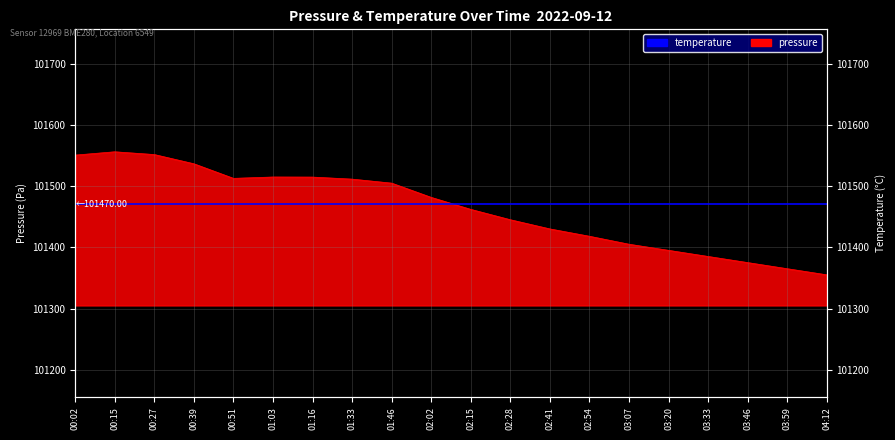

Reading left to right, what are all the values shown in this chart?

101550.6	101556.0	101551.5	101536.4	101512.6	101514.8	101514.7	101511.3	101504.8	101481.5	101461.9	101445.0	101430.0	101418.0	101405.0	101395.0	101385.0	101375.0	101365.0	101355.0